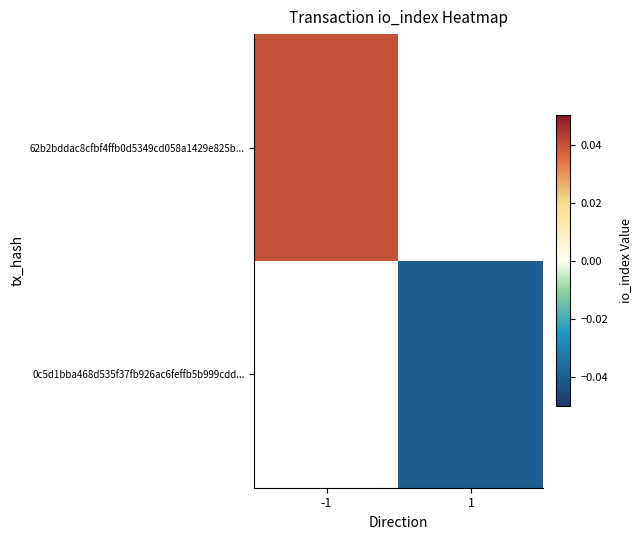

How many negative values does the 0c5d1bba468d535f37fb926ac6feffb5b999cdd... series have?

1